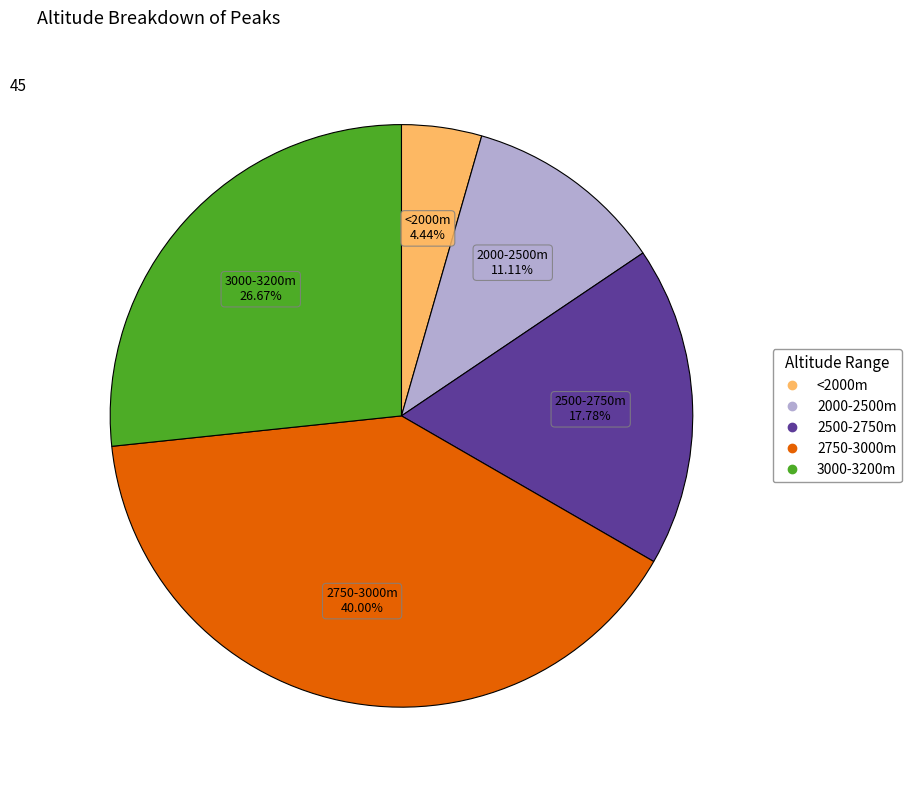

How many slices are in this pie chart?

5